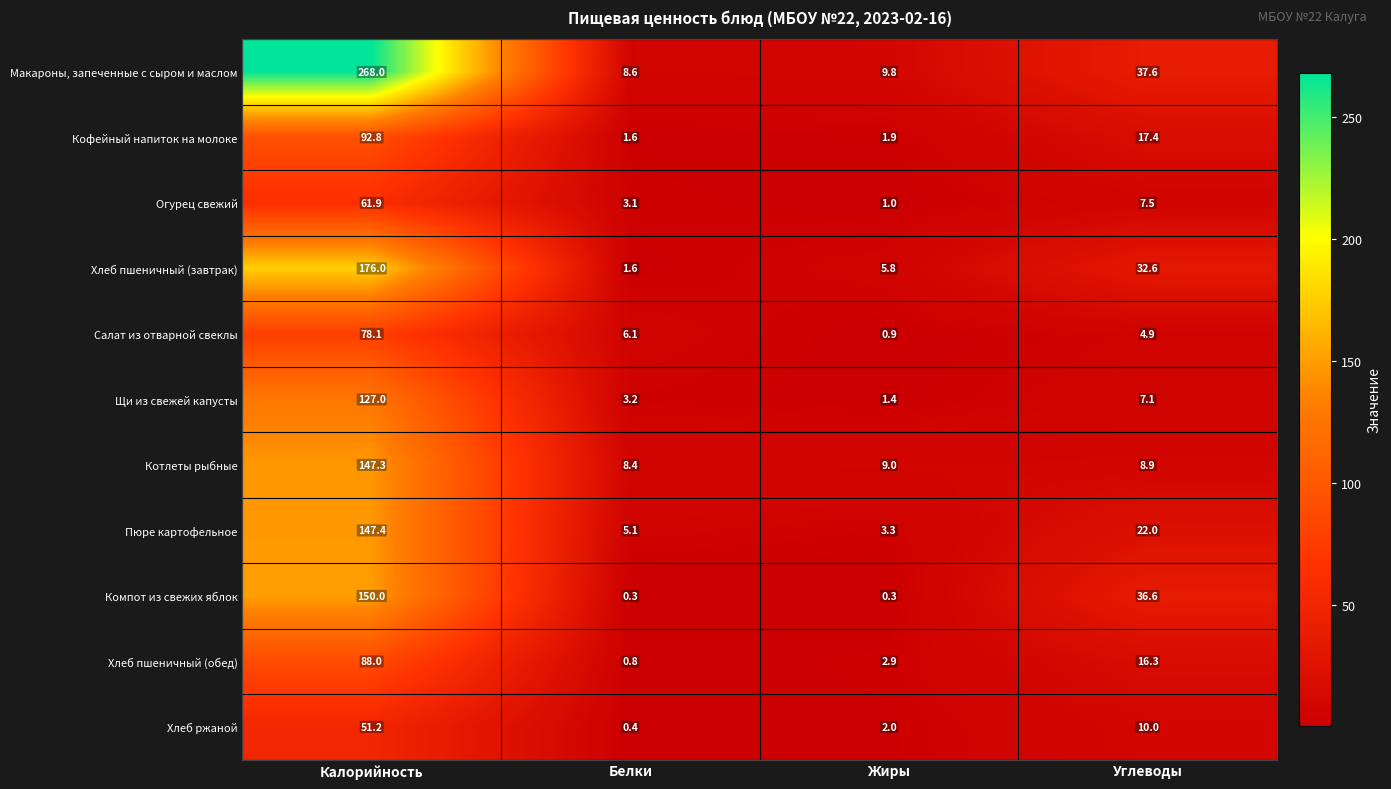

What is the difference between the second highest and minimum values in the Макароны, запеченные с сыром и маслом series?

29.0